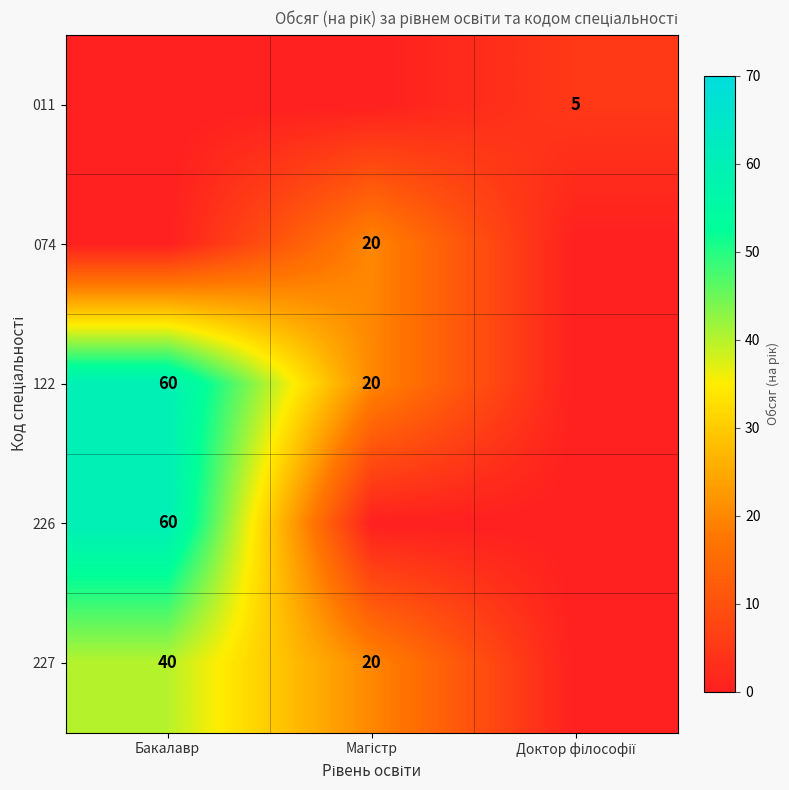

The 226 series shows 60 at Бакалавр. True or false?

True